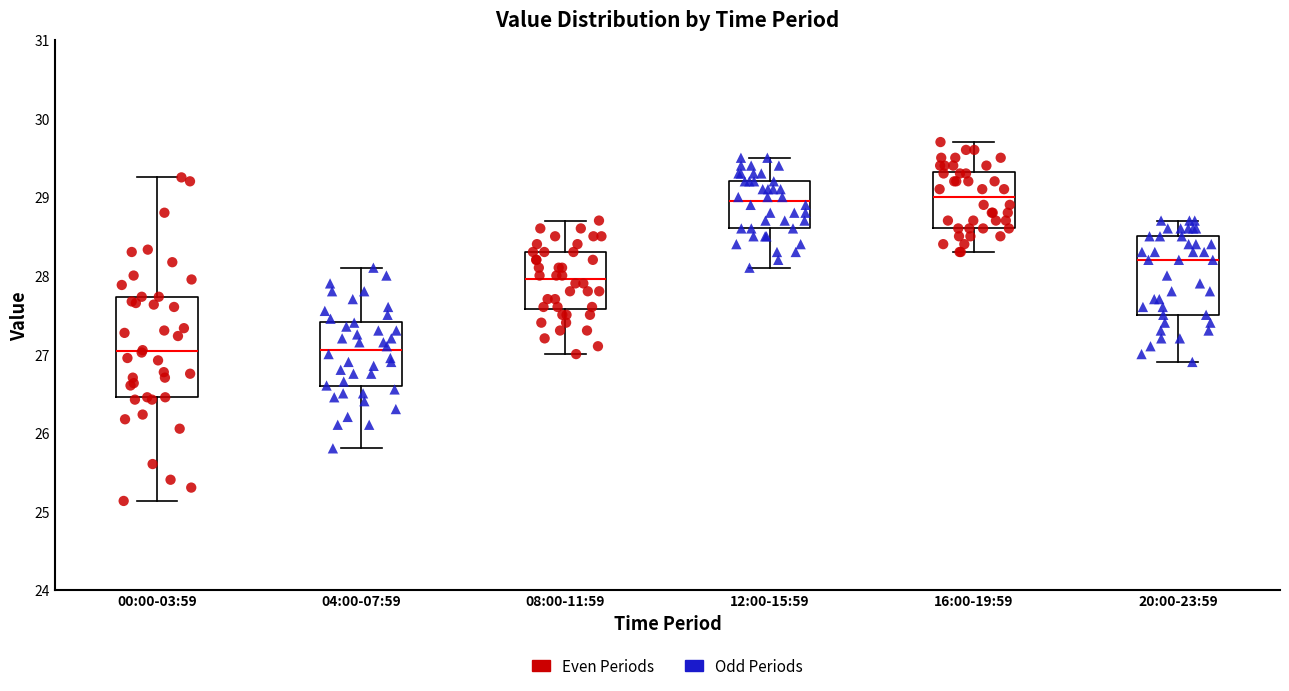

Where does the median line of the box for 08:00-11:59 sit on the y-axis? The values are not printed on the chart, so give them approximately, as read against the axis.

28.0